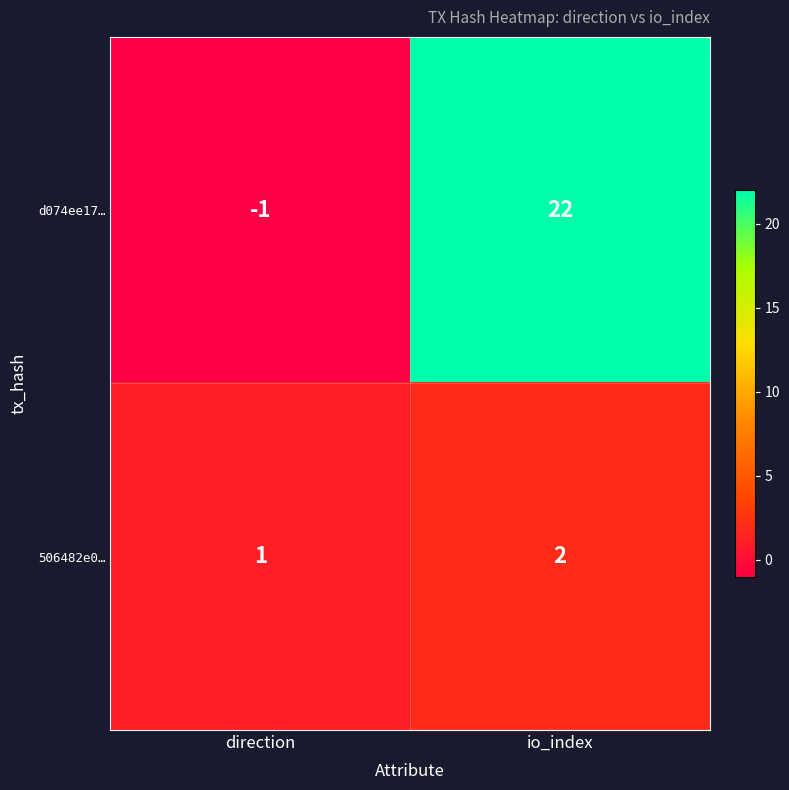

What is the sum of all 506482e0… values?

3